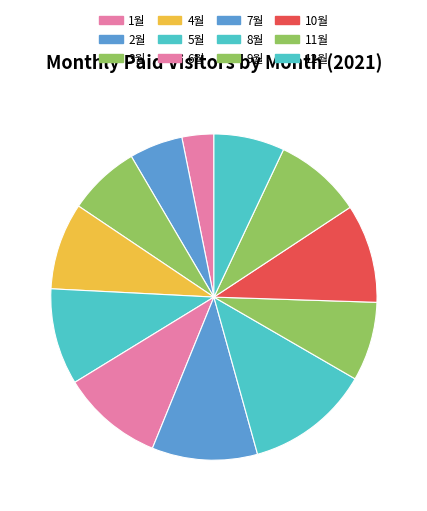

Which slice is the smallest?

1월